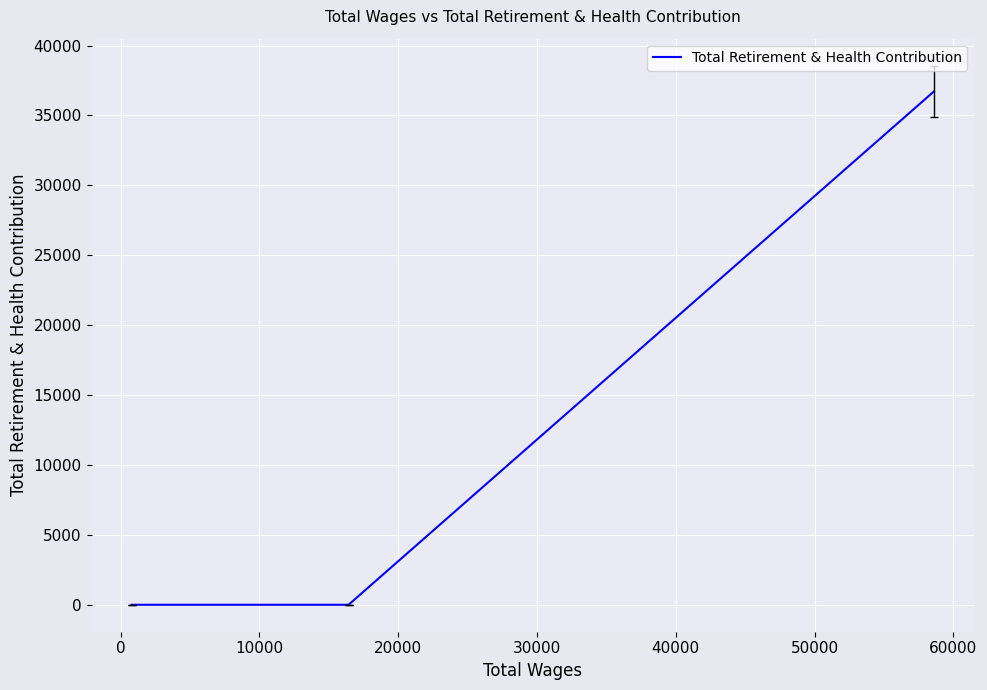

Between 10000 and 0, which is larger?

10000